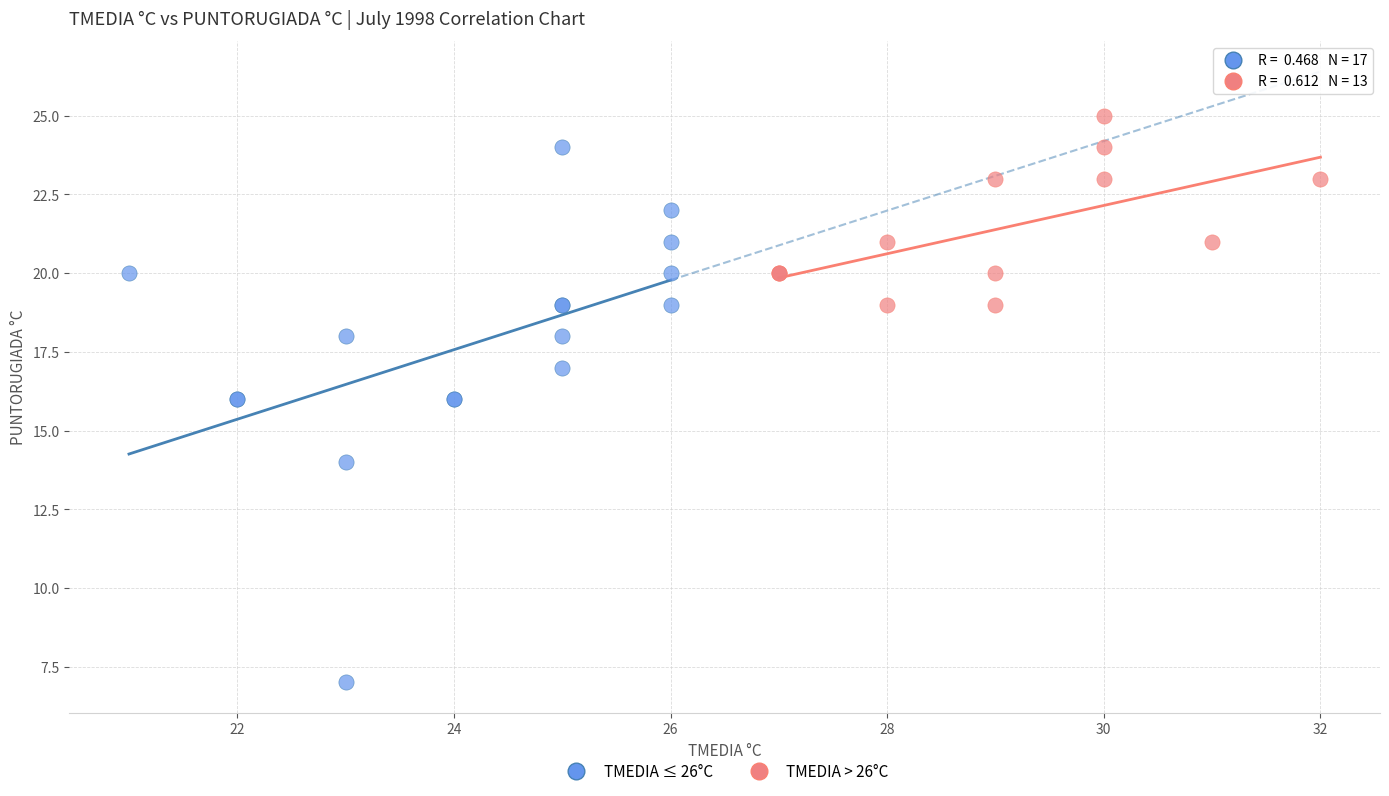

What are all the series names shown in the legend?

TMEDIA ≤ 26°C, TMEDIA > 26°C